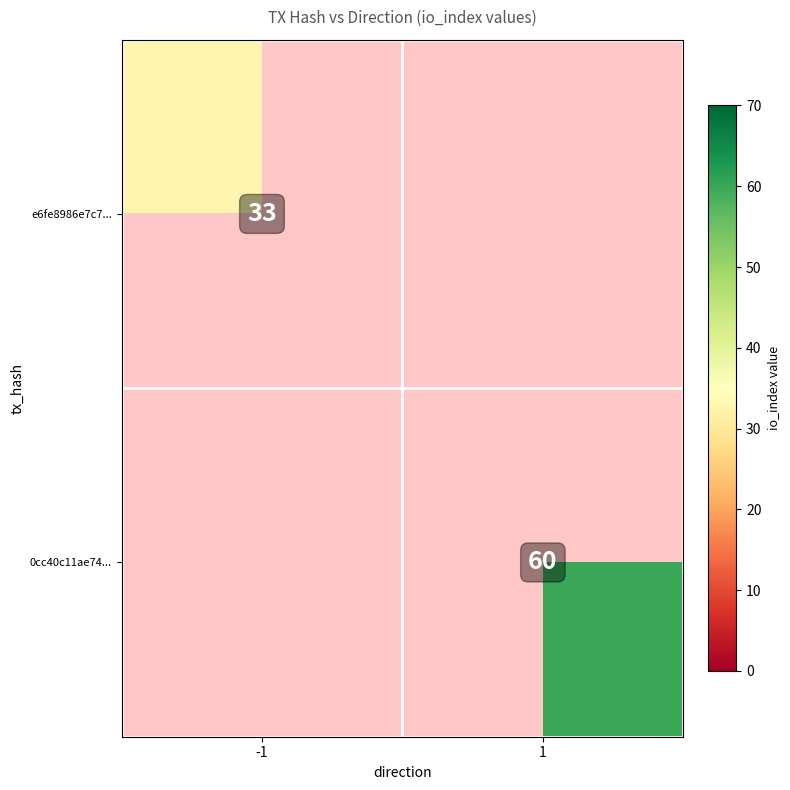

Is the value of 0cc40c11ae74... at 1 greater than the value of e6fe8986e7c7... at -1?

Yes